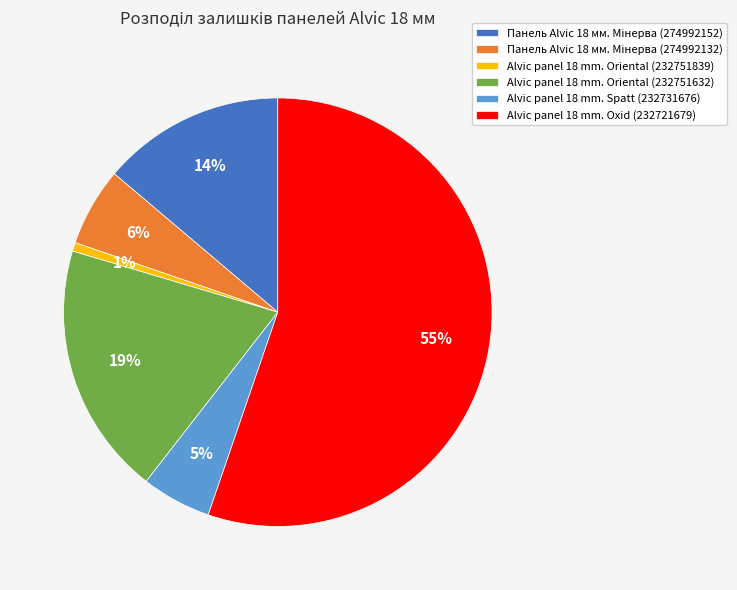

Which has a higher value, Alvic panel 18 mm. Oriental (232751632) or Alvic panel 18 mm. Oriental (232751839)?

Alvic panel 18 mm. Oriental (232751632)